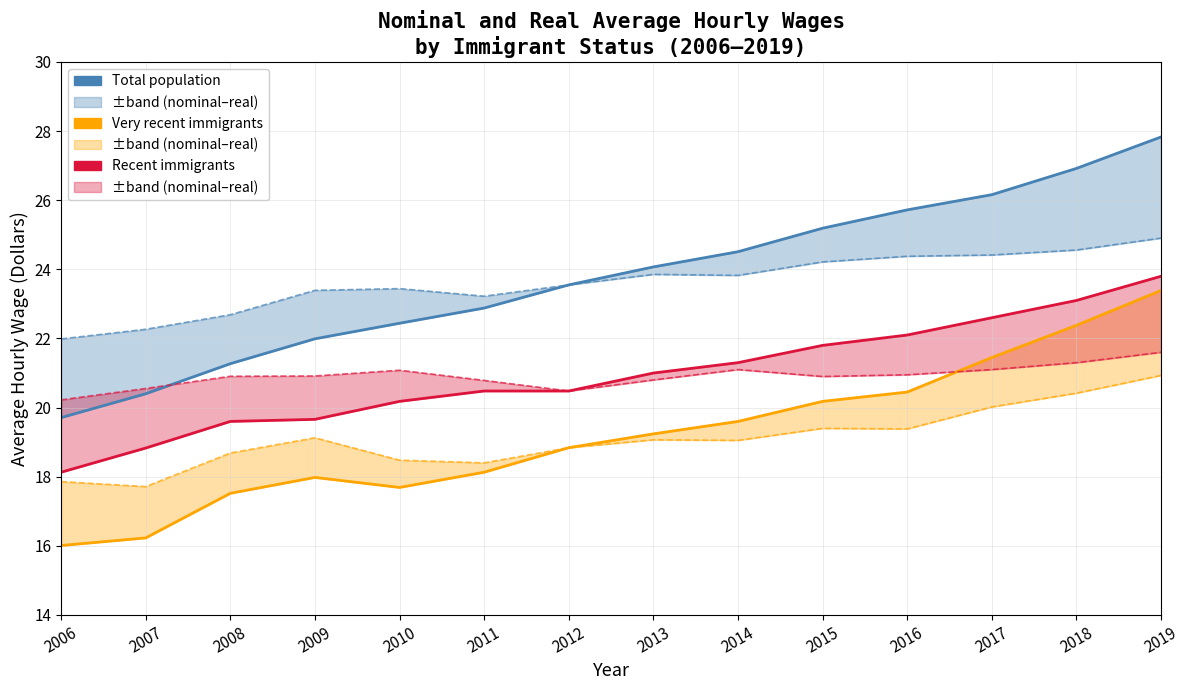

Where is the first local maximum for Very Recent (Nominal)?

2009